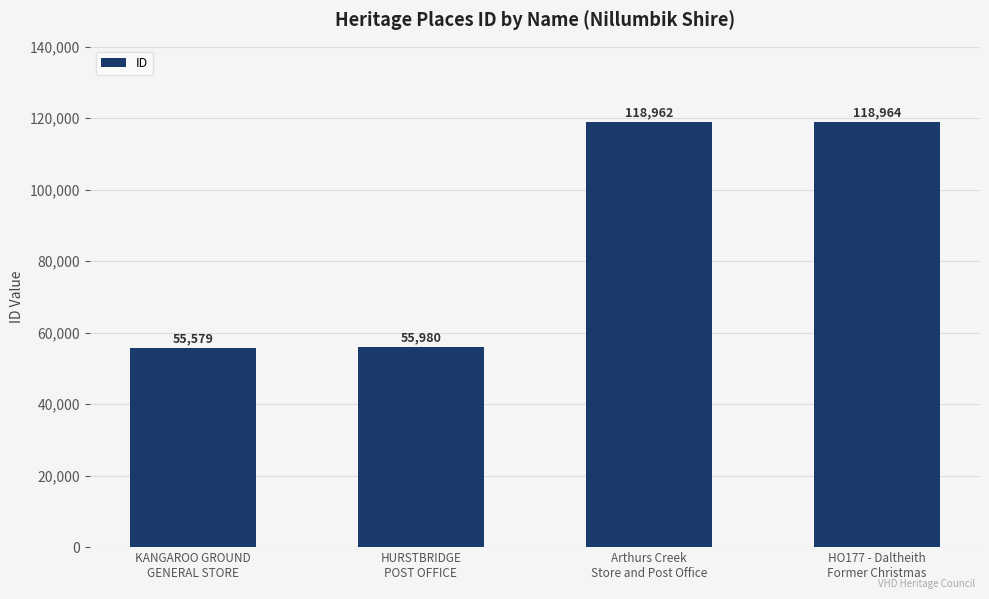

What is the change in value from Arthurs Creek
Store and Post Office to HO177 - Daltheith
Former Christmas?

+2